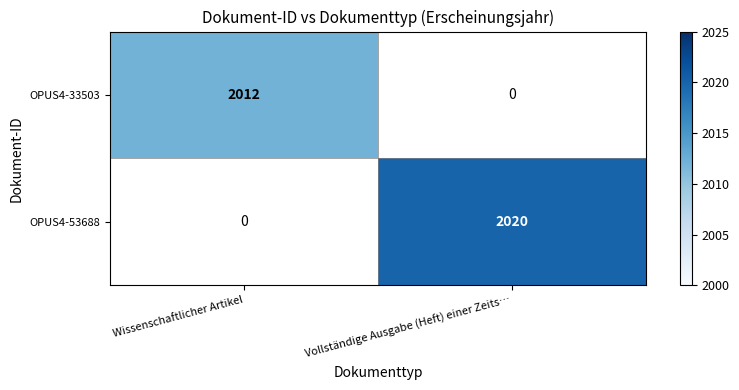

True or false: OPUS4-53688 has a value of 1194 at Vollständige Ausgabe (Heft) einer Zeits….

False